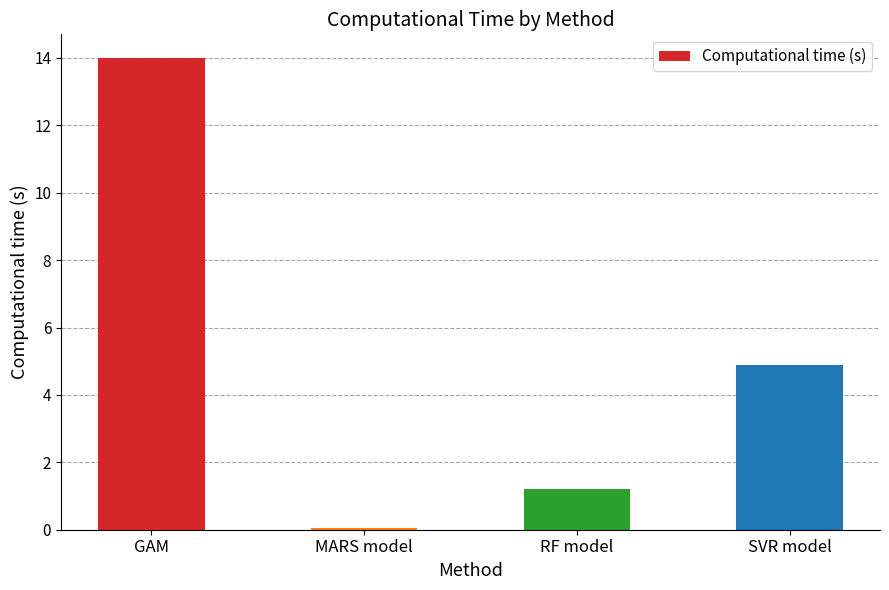

What is the sum of all values?

20.1